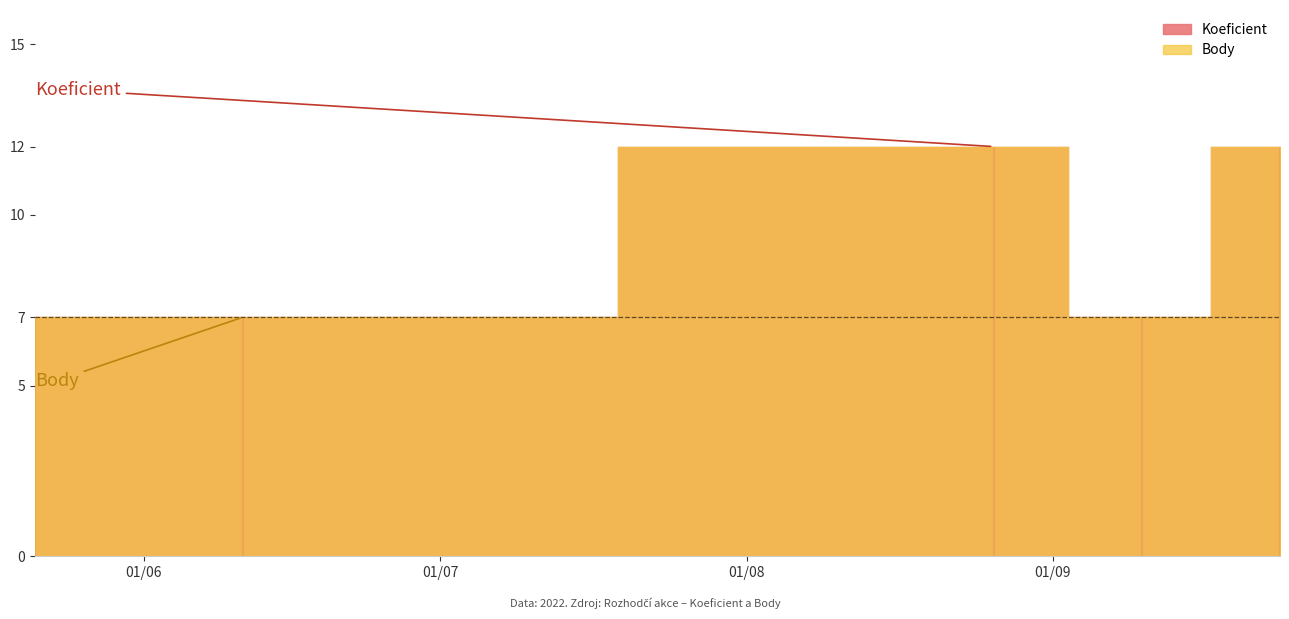

Which series has the largest total across all categories?

Koeficient